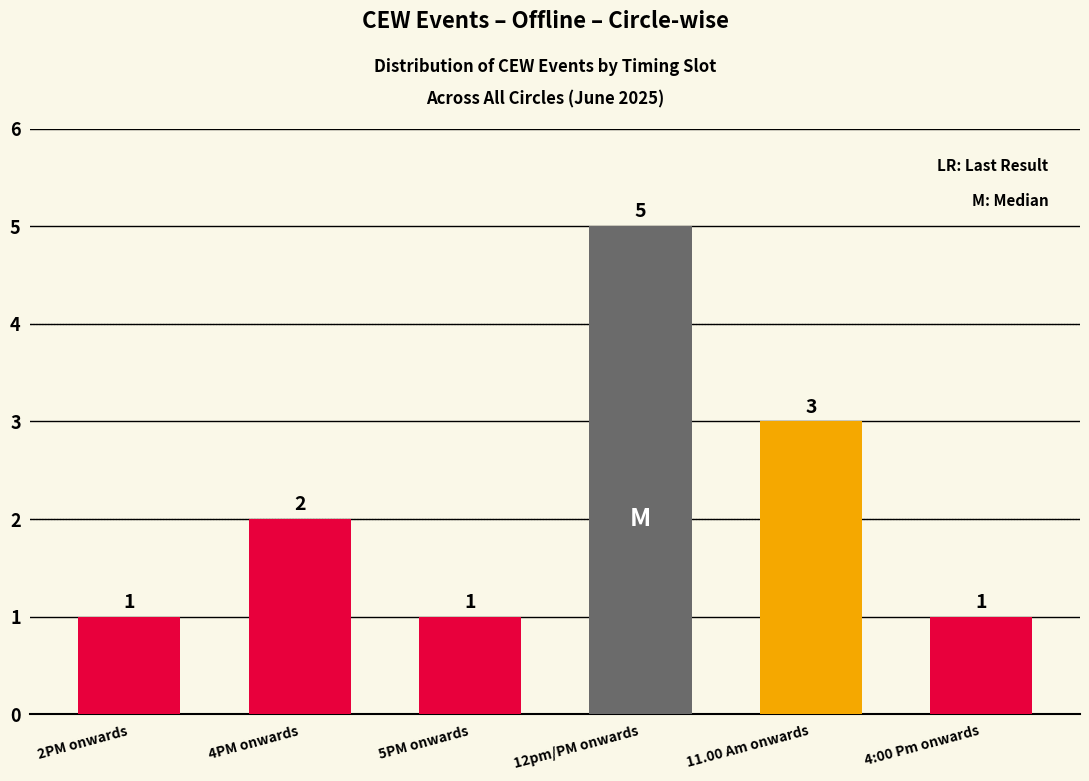

What is the greatest value displayed?

5